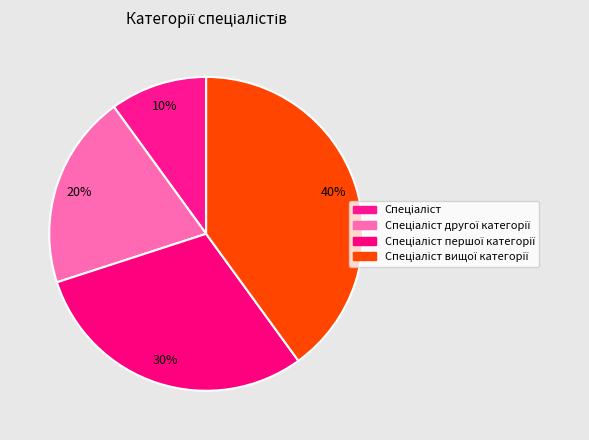

To the nearest percent, what percentage of the pie is Спеціаліст другої категорії?

20%